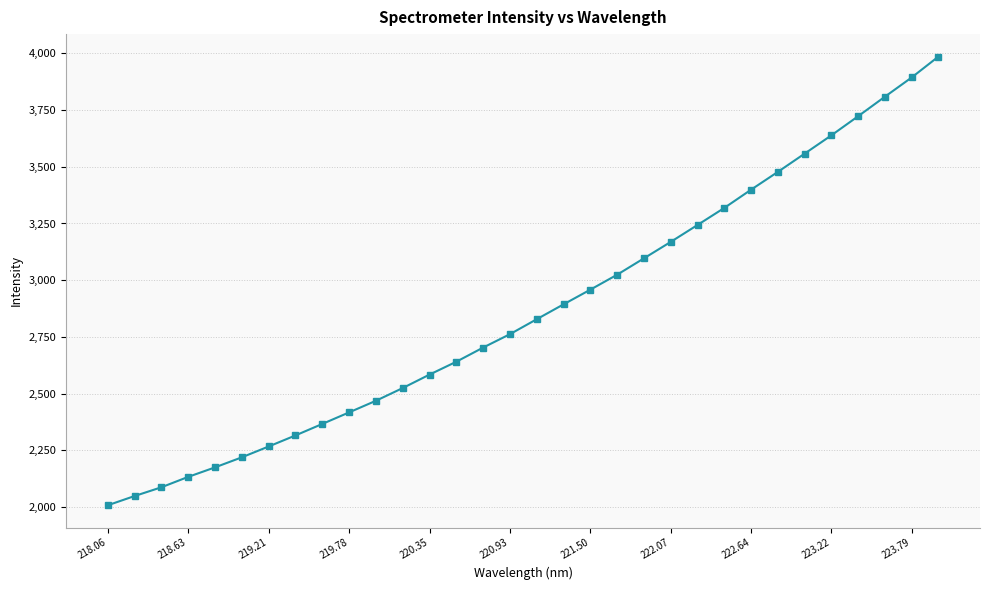

What is the value of the 15th point from the left?

2703.3